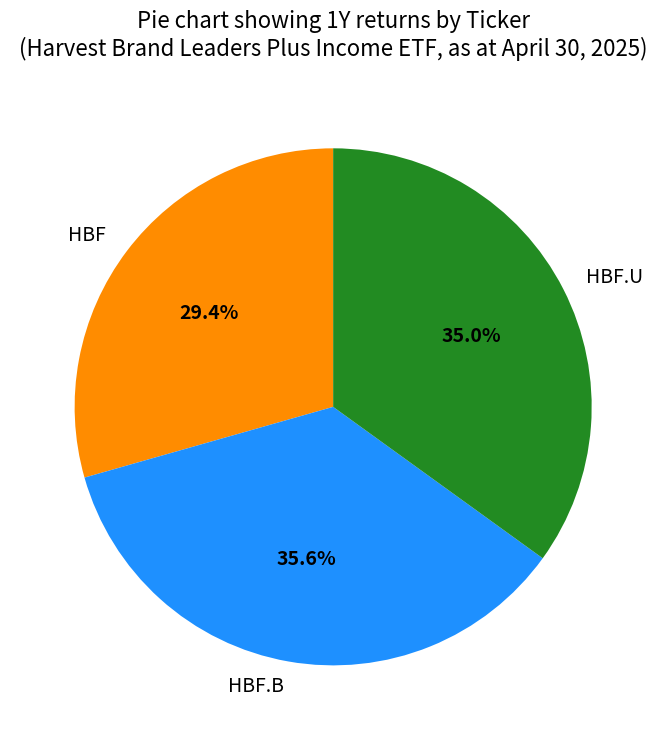

What is the largest slice in the pie chart?

HBF.B